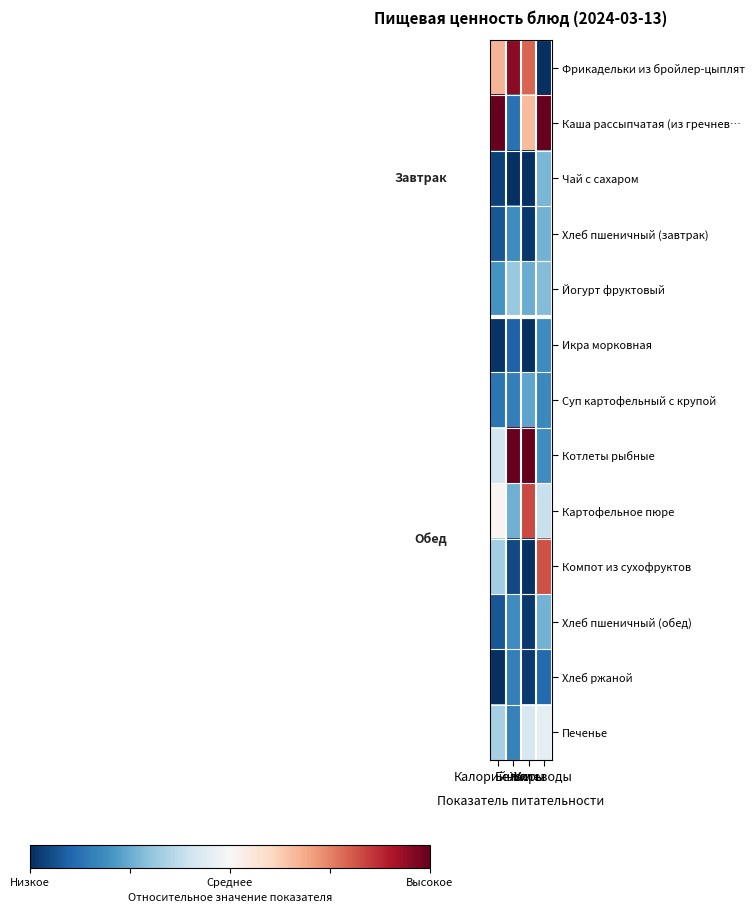

Which label corresponds to the largest value in the chart?

Калорийность